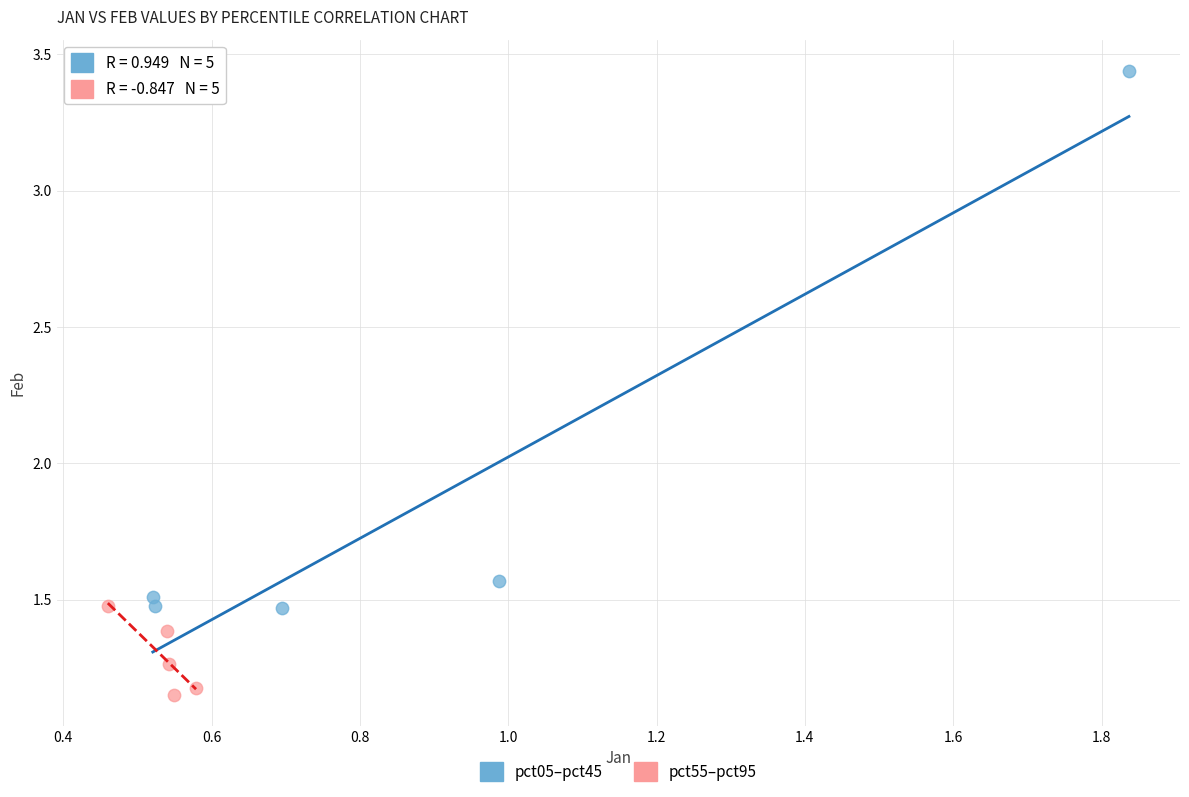

What are all the series names shown in the legend?

pct05–pct45, pct55–pct95